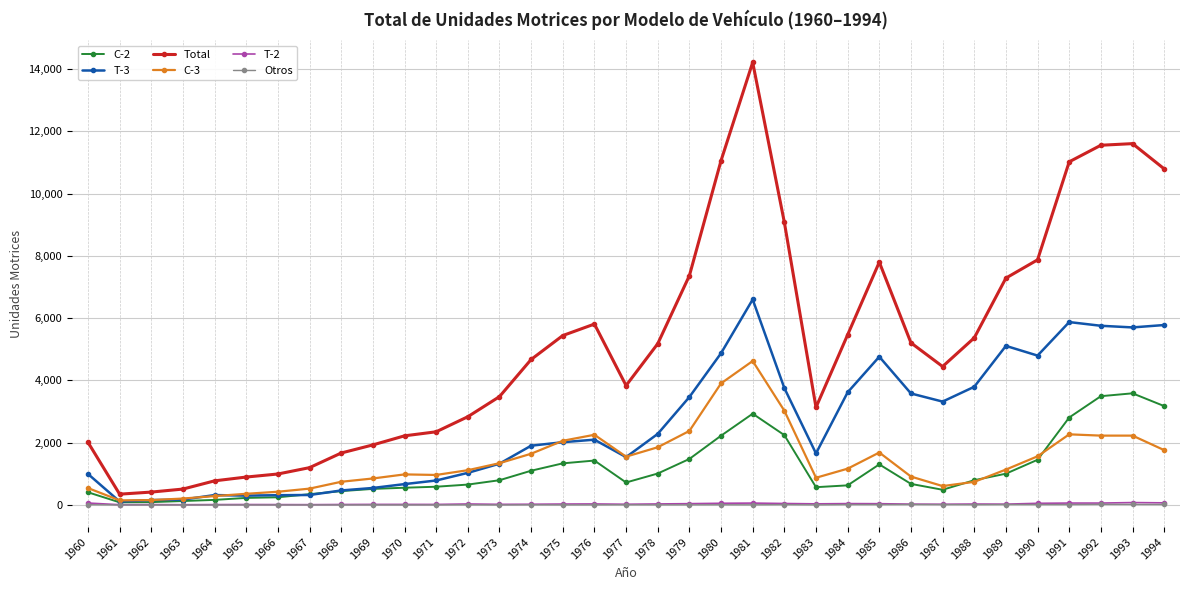

Is the value of Total at 1971 greater than the value of C-2 at 1991?

No